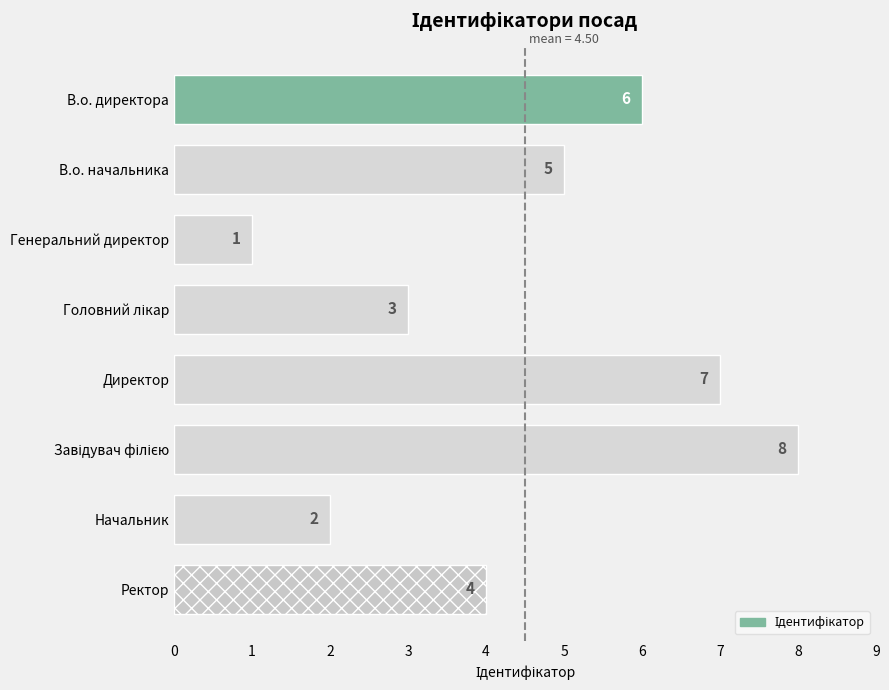

What is the sum of all values?

36